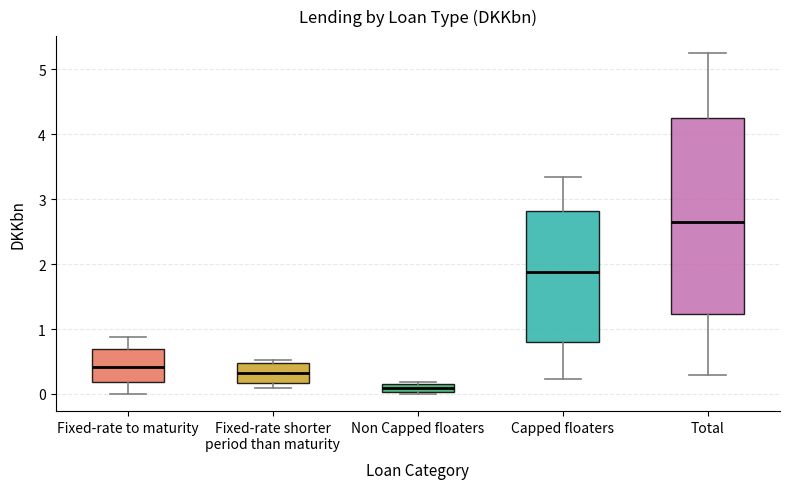

Where is the lower edge of the box for Non Capped floaters on the y-axis? The values are not printed on the chart, so give them approximately, as read against the axis.

0.0